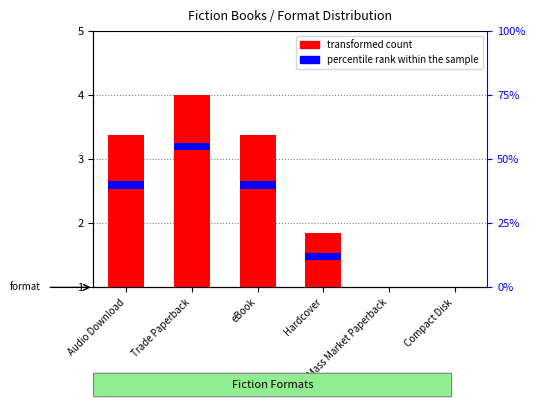

How many bars are there in total?

6